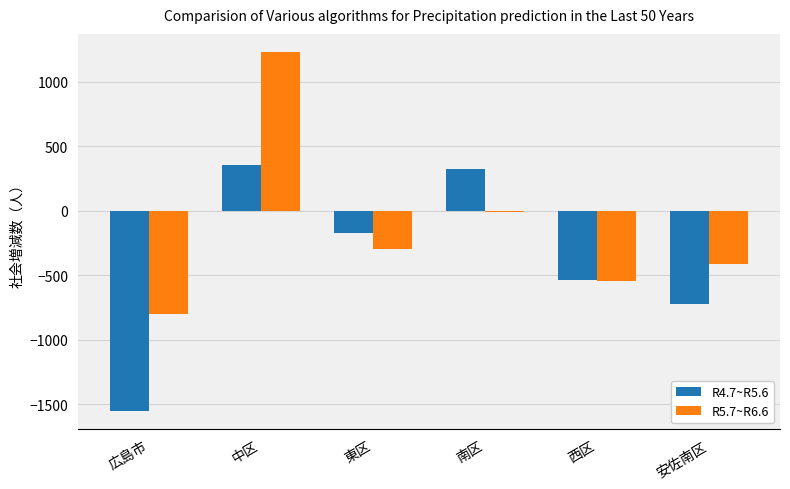

At which category is the sum across all series the highest?

中区